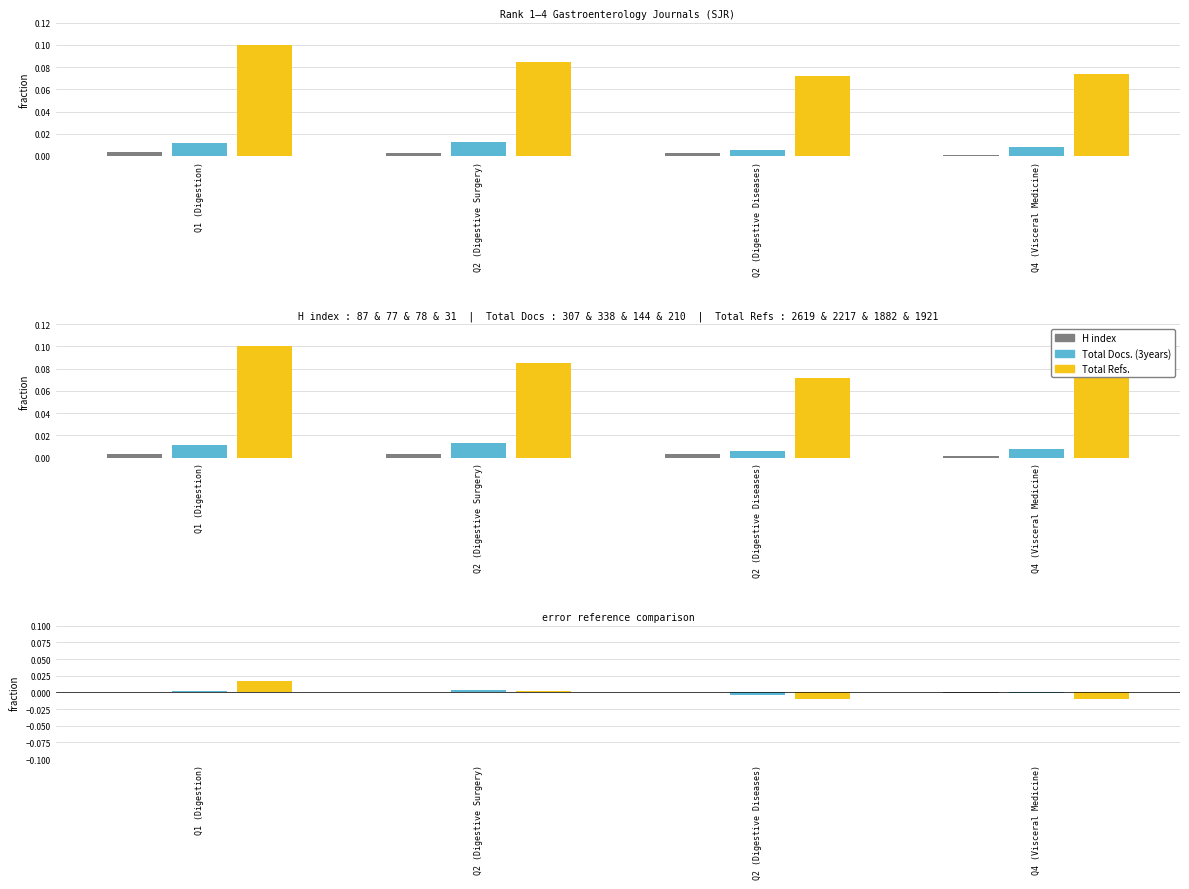

How many positive values does the Total Refs. series have?

2